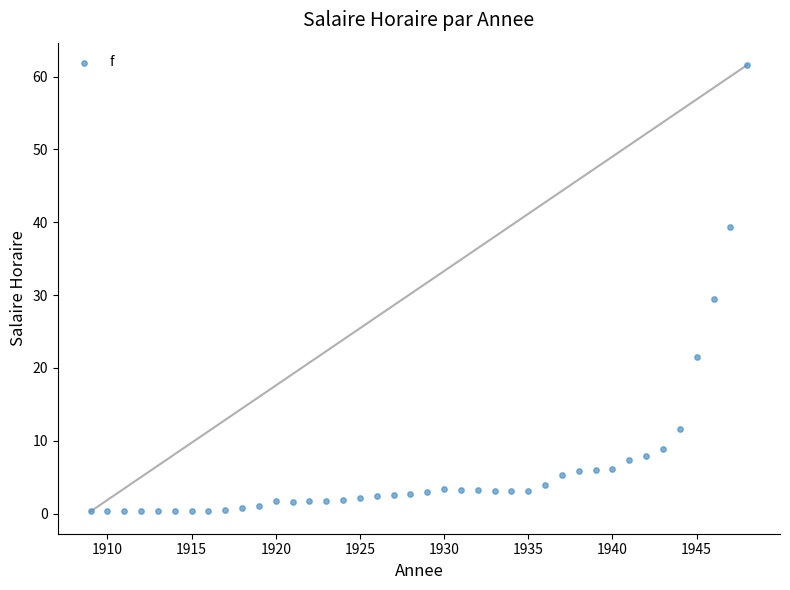

What is the range of Y values (max minus min)?

61.3